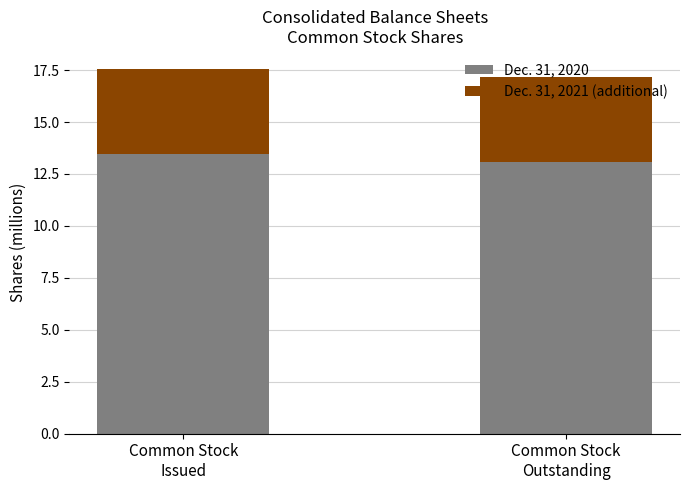

What is the lowest value of the Dec. 31, 2020 series?

13.1